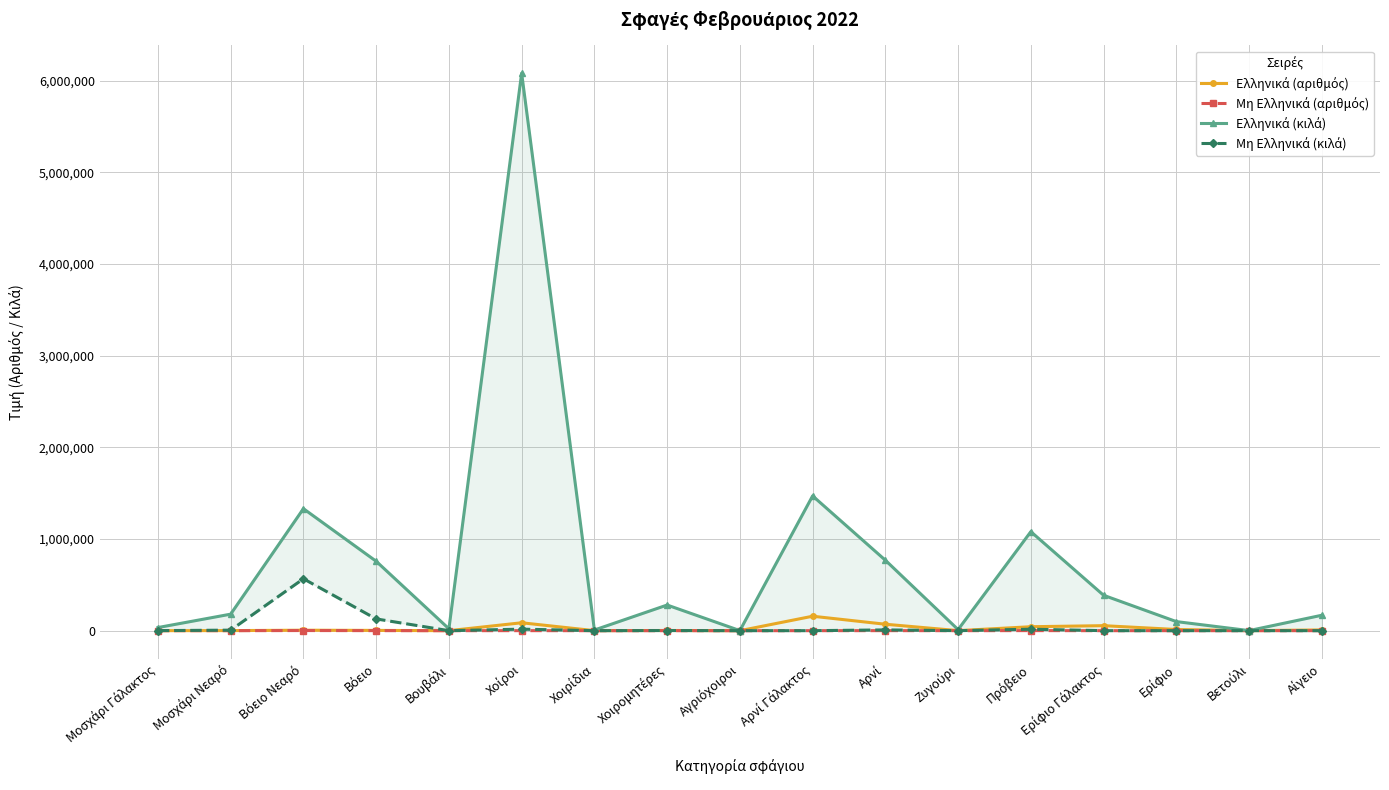

True or false: Ελληνικά (αριθμός) has more than 2 points higher than both neighbors.

True